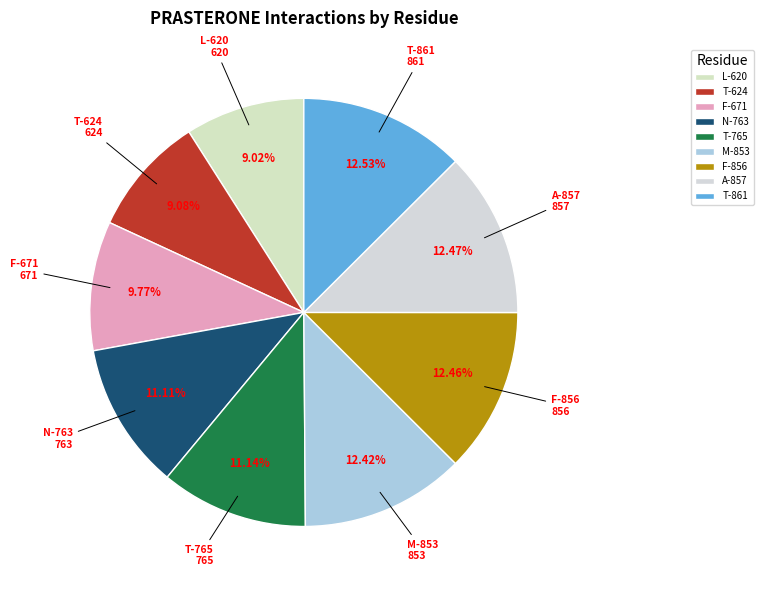

Count the number of slices in the pie.

9